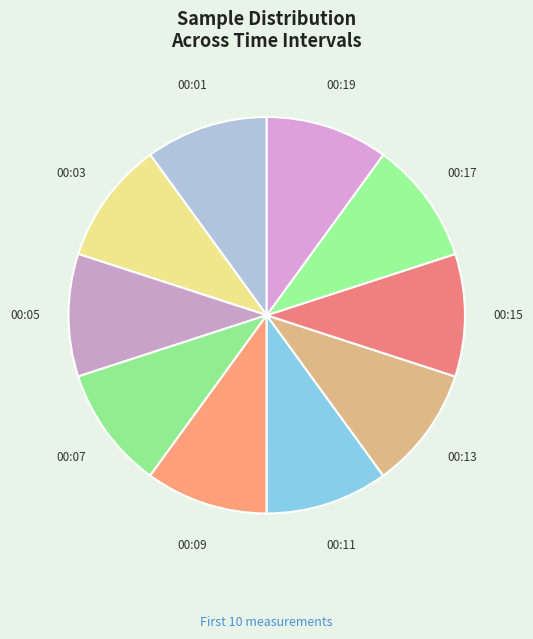

Is the sum of 00:17 and 00:15 greater than half?

No